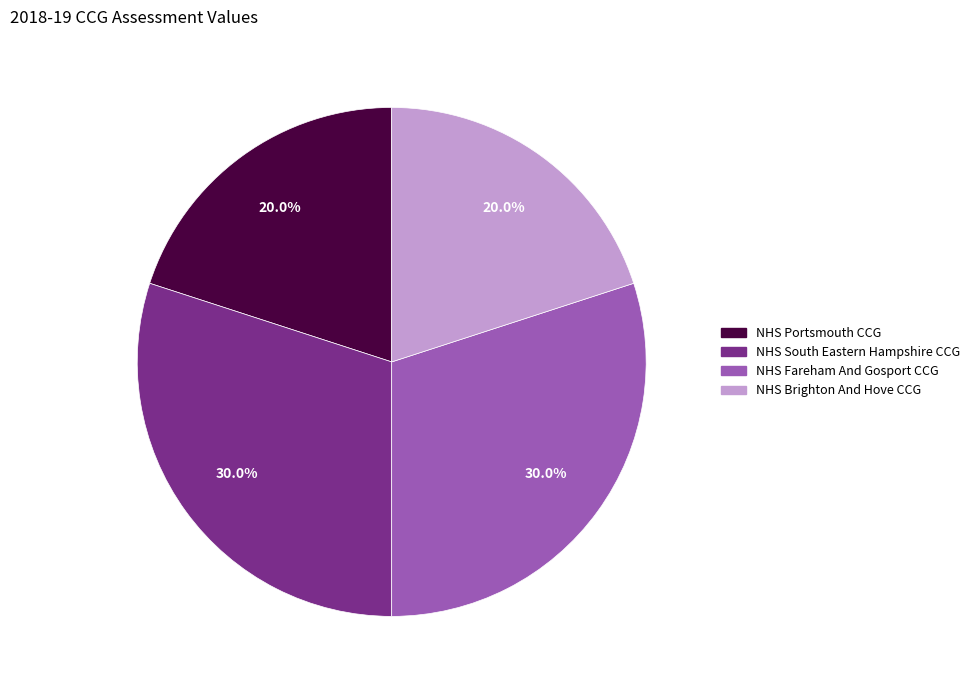

Is there any slice that represents more than half of the pie?

No